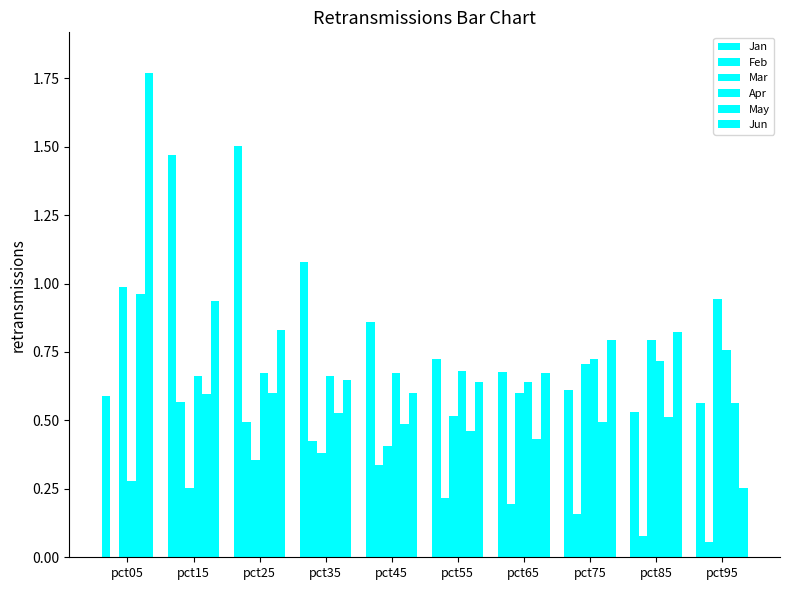

Read the Apr value at pct95.

0.8